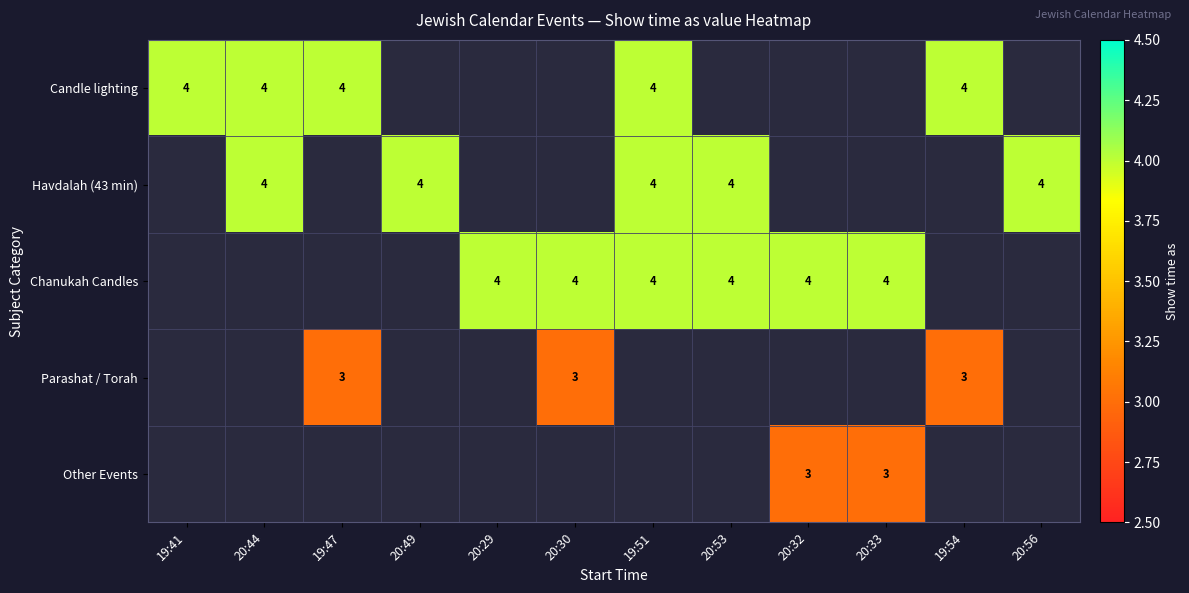

The Havdalah (43 min) series shows 6 at 20:49. True or false?

False